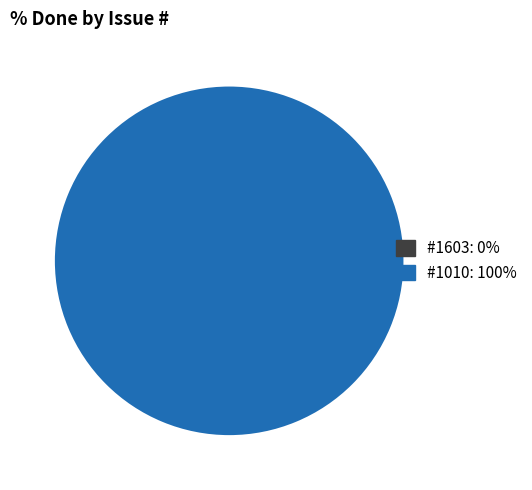

Rank the categories by value from lowest to highest.

1603, 1010